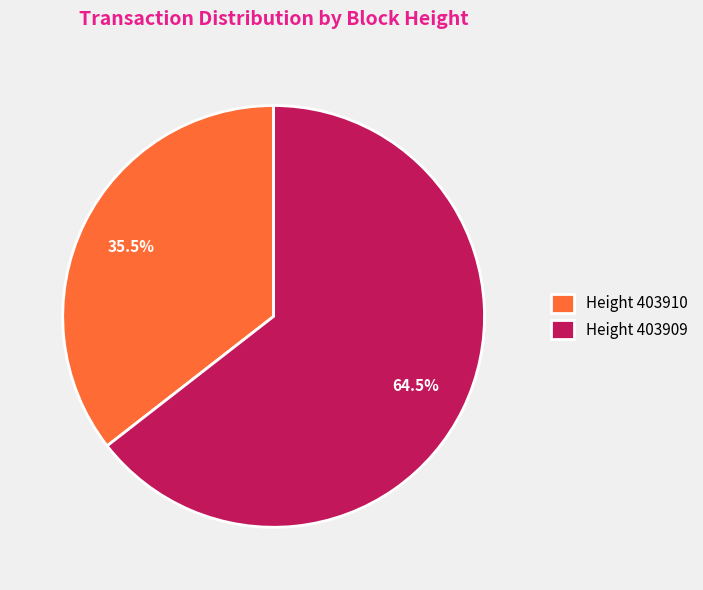

Is Height 403910 the majority of the pie?

No